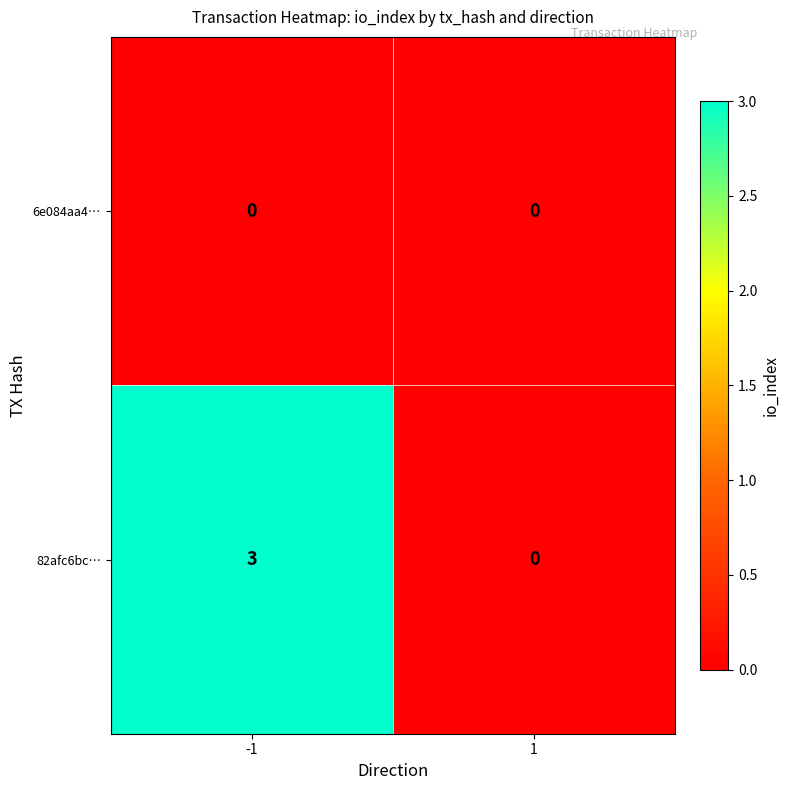

What is the maximum value shown in the chart?

3